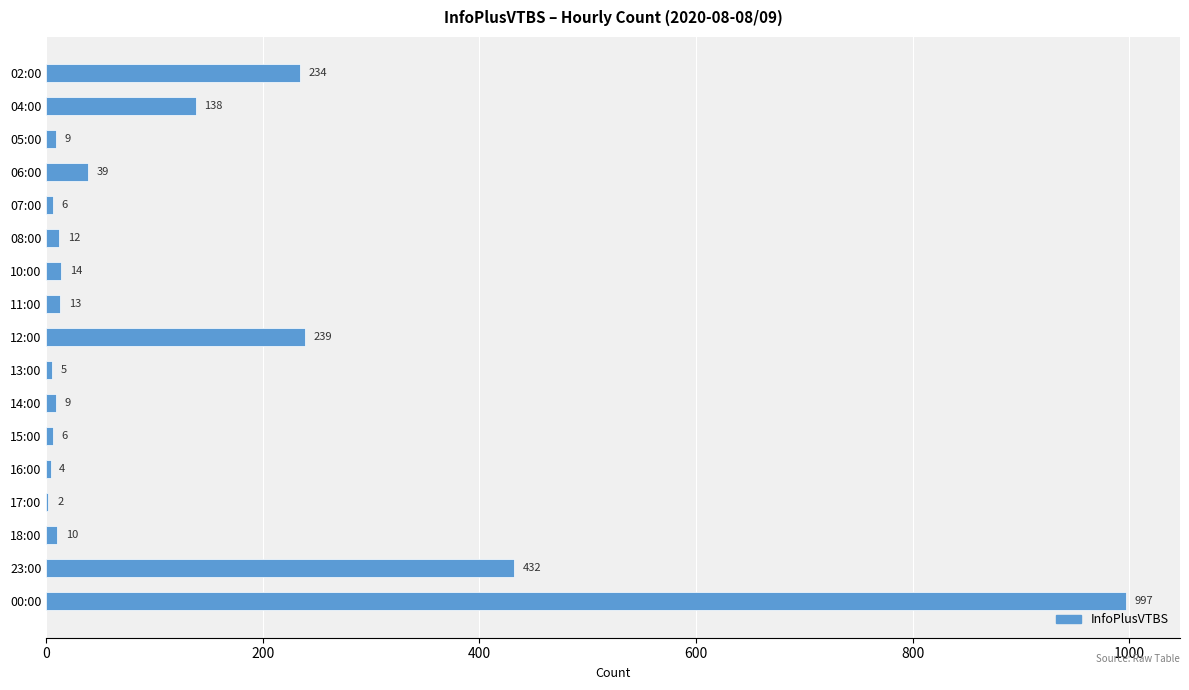

How many series are shown in this chart?

1